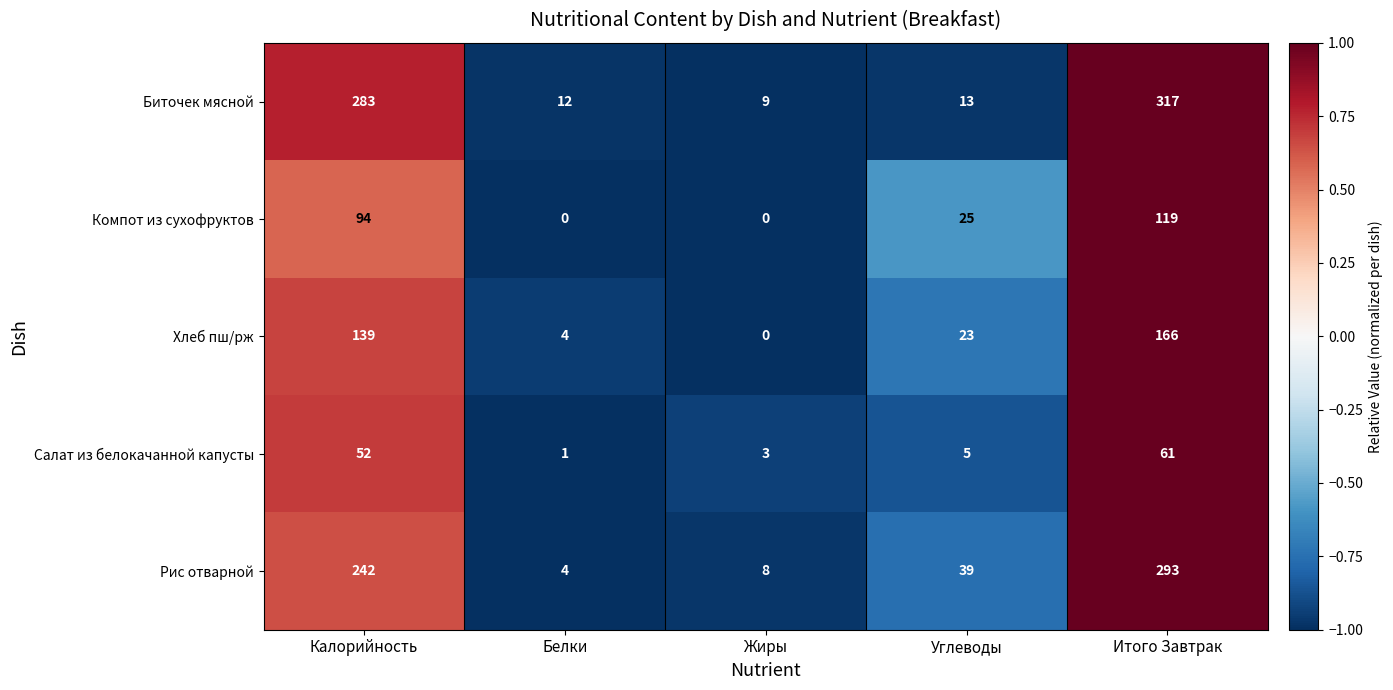

Which category has the highest value across all series?

Итого Завтрак